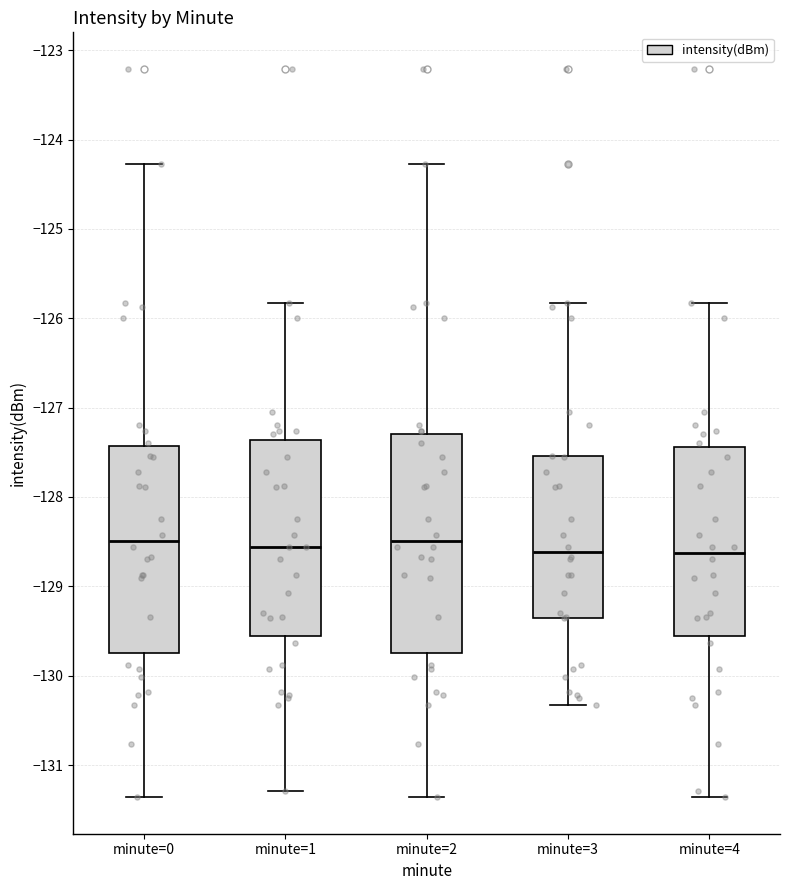

Where does the median line of the box for minute=0 sit on the y-axis? The values are not printed on the chart, so give them approximately, as read against the axis.

-128.5